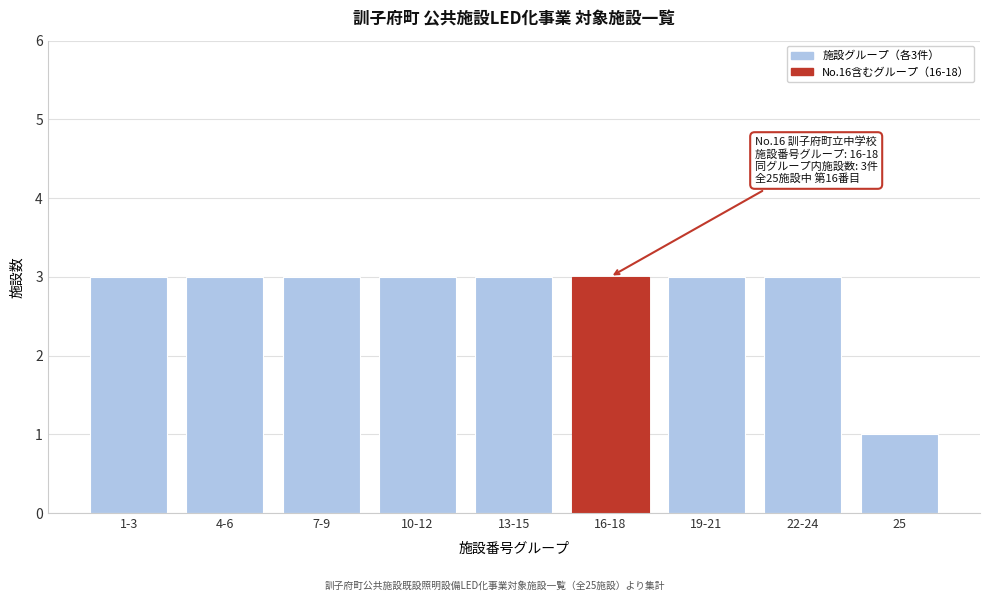

Reading left to right, what are all the values shown in this chart?

1-3=3	4-6=3	7-9=3	10-12=3	13-15=3	16-18=3	19-21=3	22-24=3	25=1